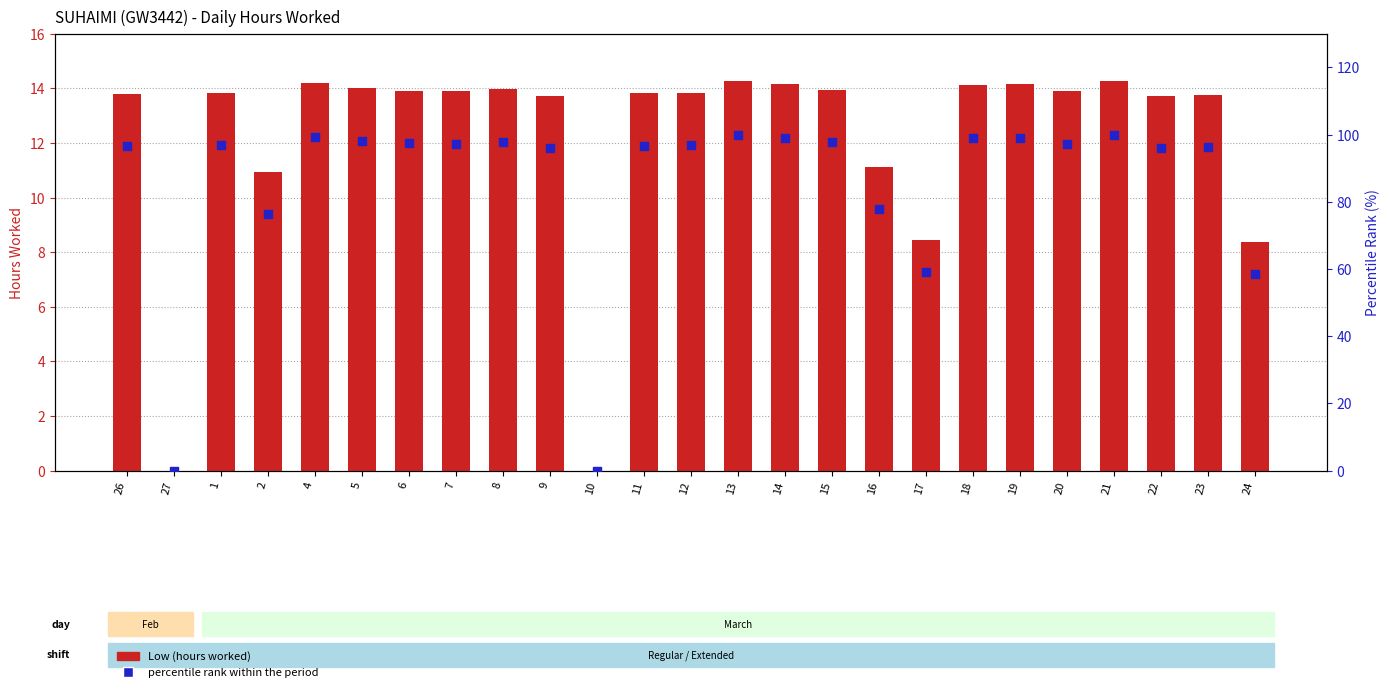

Which series has the largest Y range (max minus min)?

Percentile Rank (within period)